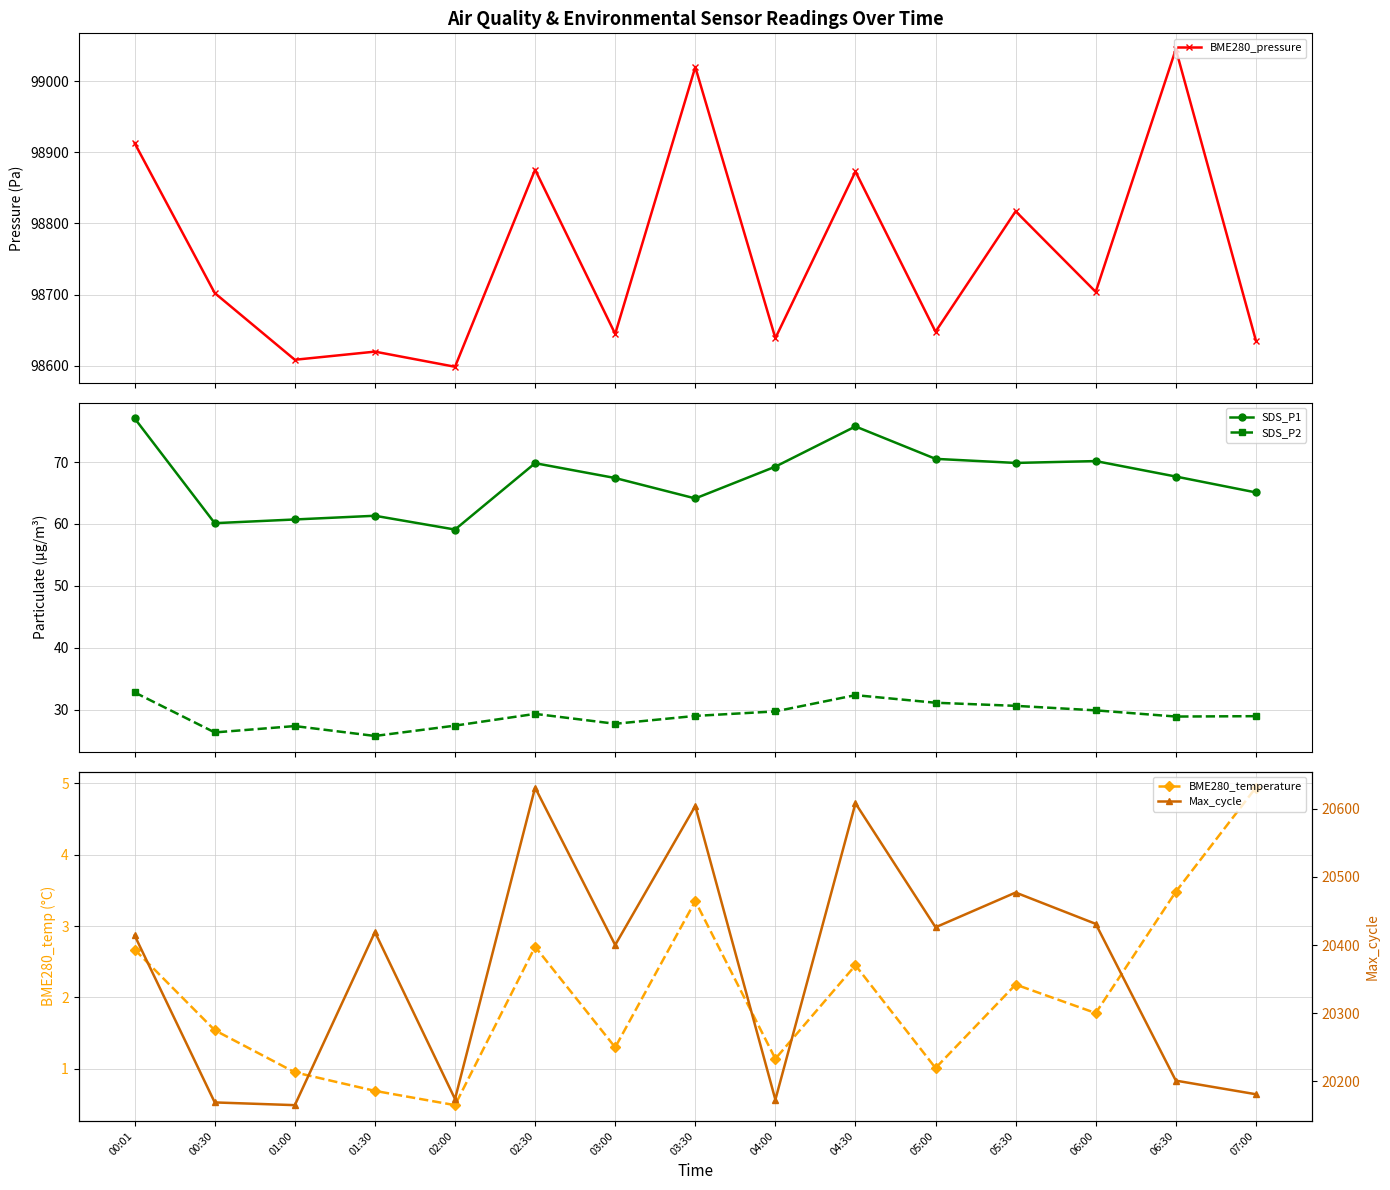

Where does the BME280_temperature series first go above 1?

00:01